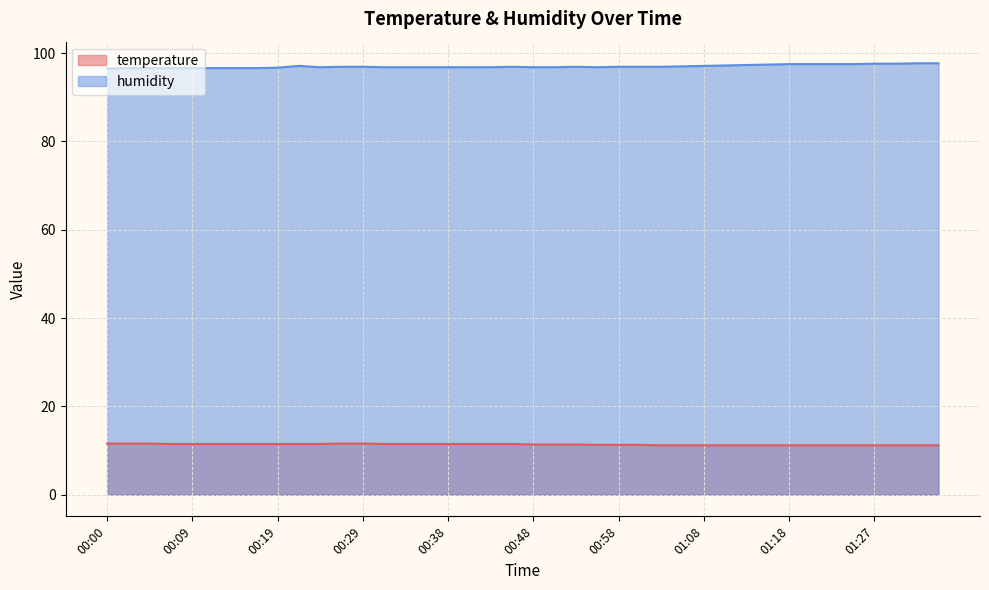

Where is the first local minimum for humidity?

00:24